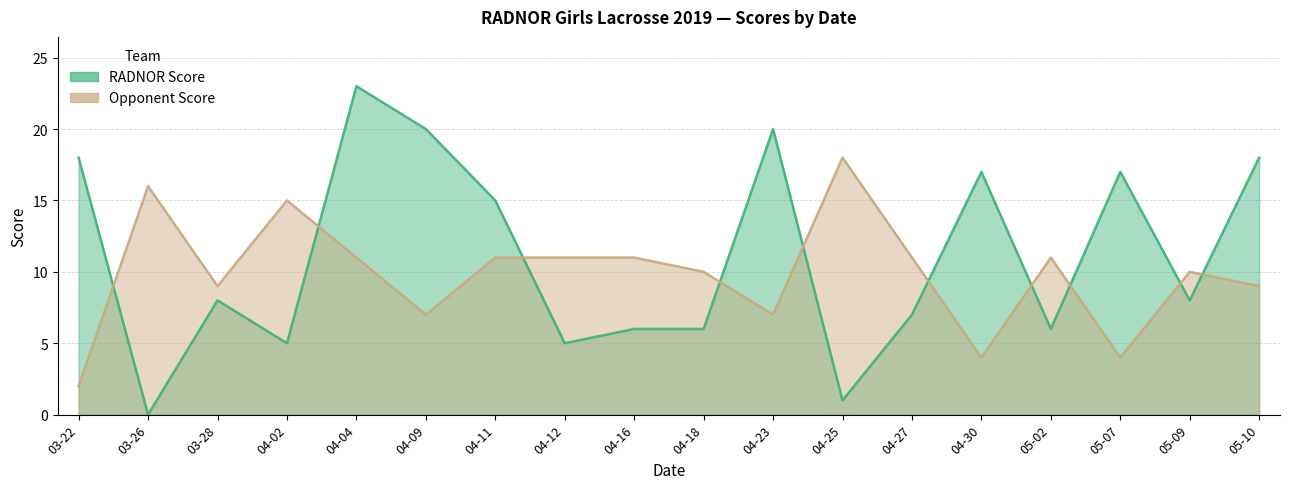

How many series are shown in this chart?

2